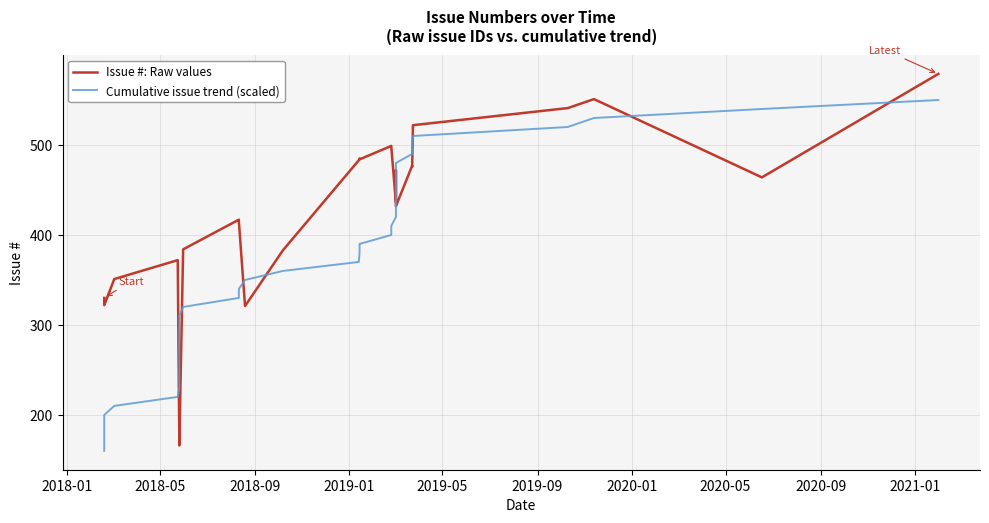

What is the difference between the maximum and minimum values in the Cumulative issue trend (scaled) series?

390